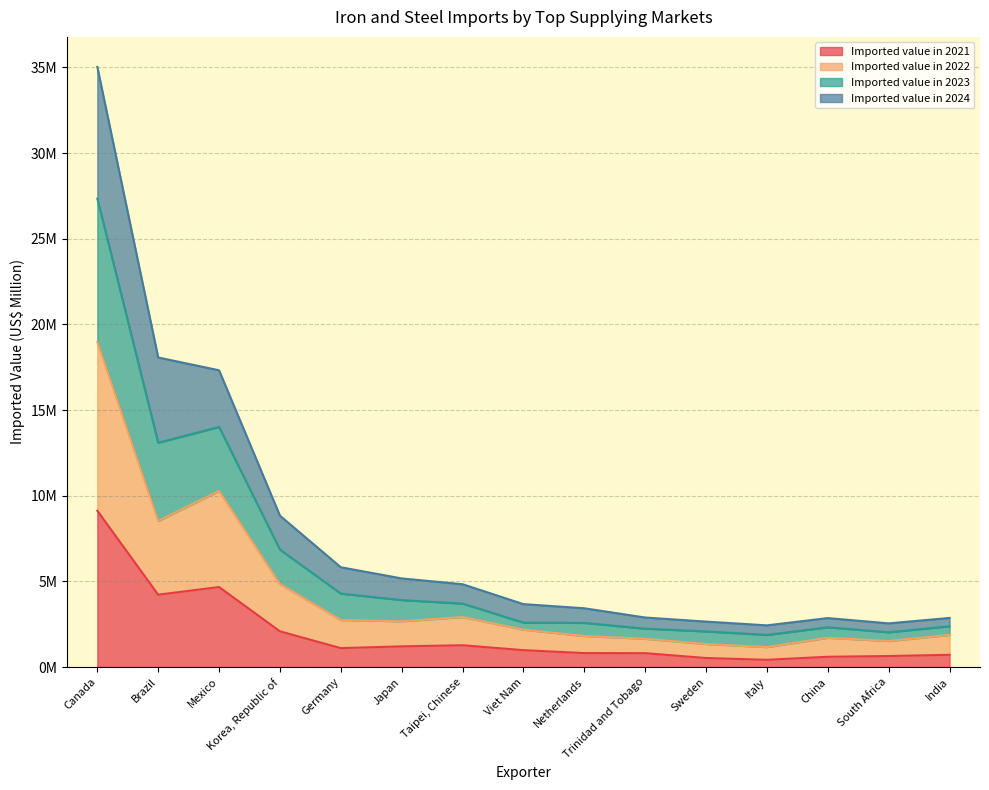

At which category does the chart reach its peak across all series?

Canada